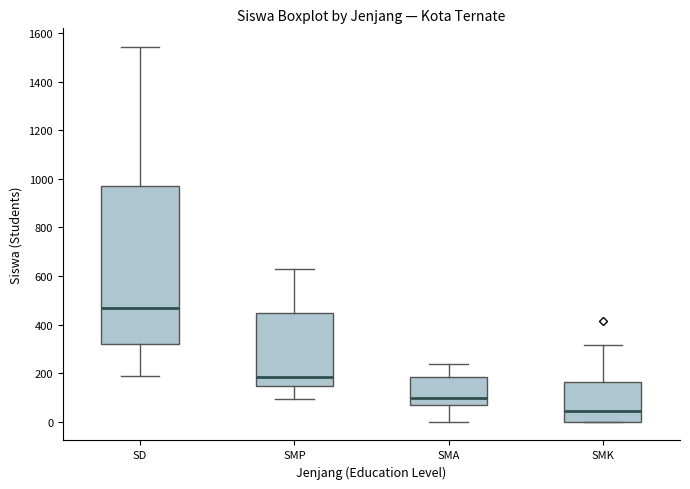

Which box is the tallest, from its lower edge to its upper edge?

SD